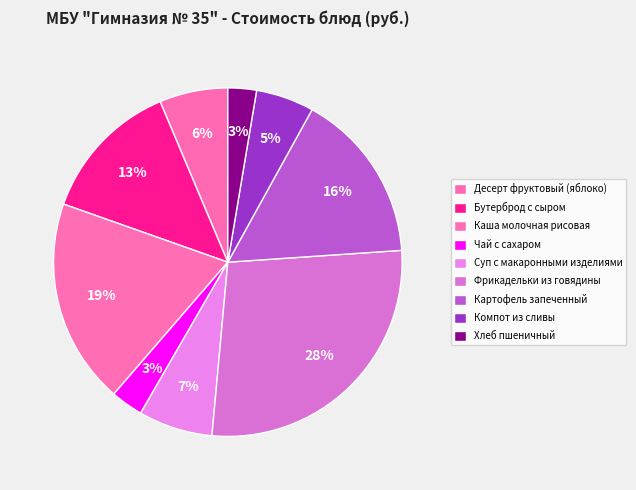

Which slice is the smallest?

Хлеб пшеничный